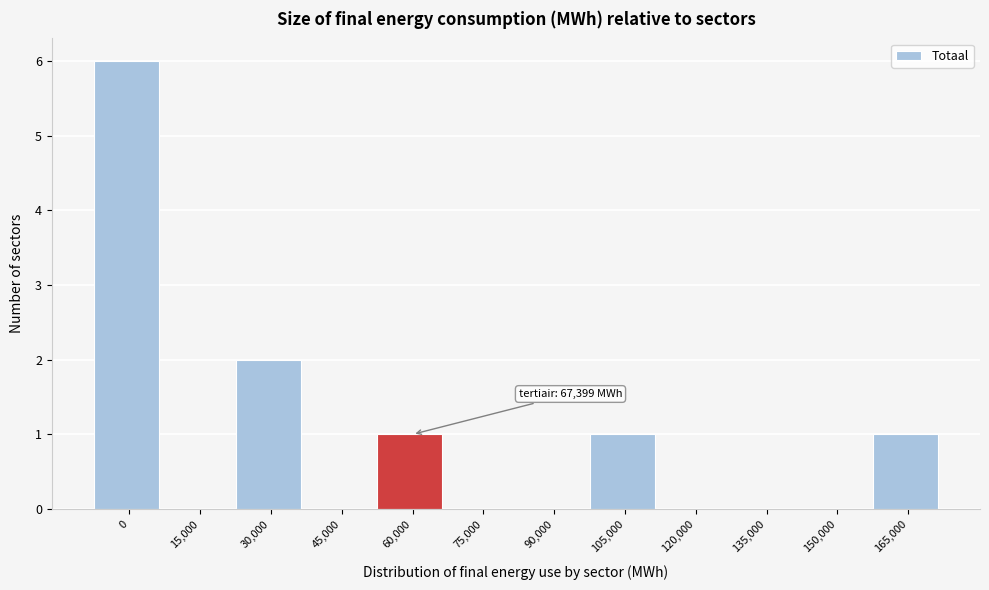

Reading left to right, transcribe all the data shown in this chart.

0=6	15,000=0	30,000=2	45,000=0	60,000=1	75,000=0	90,000=0	105,000=1	120,000=0	135,000=0	150,000=0	165,000=1